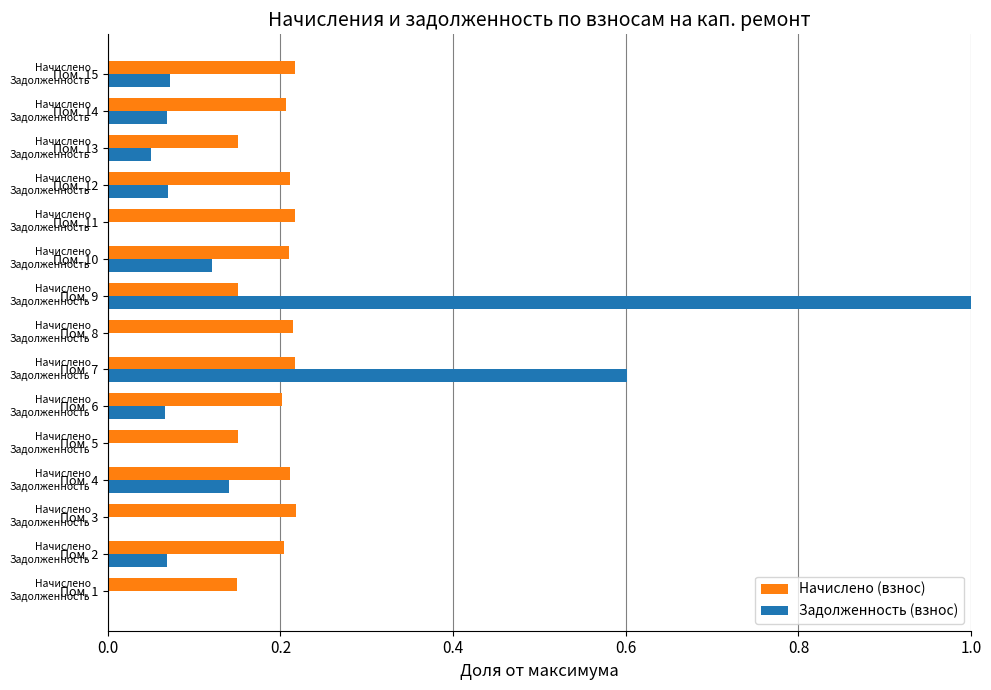

Which series has the largest total across all categories?

Начислено (взнос)